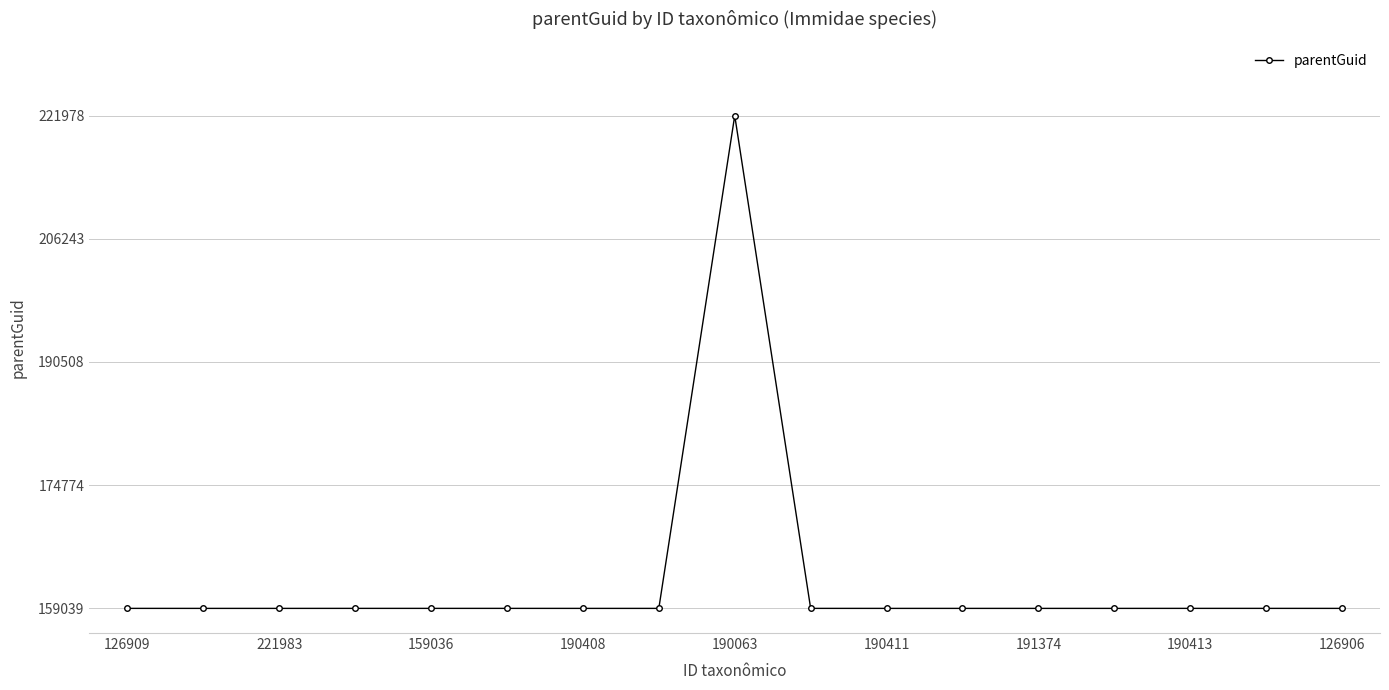

Reading right to left, what are all the values shown in this chart?

0.0	0.0	0.0	0.0	0.0	0.0	0.0	0.0	1.0	0.0	0.0	0.0	0.0	0.0	0.0	0.0	0.0